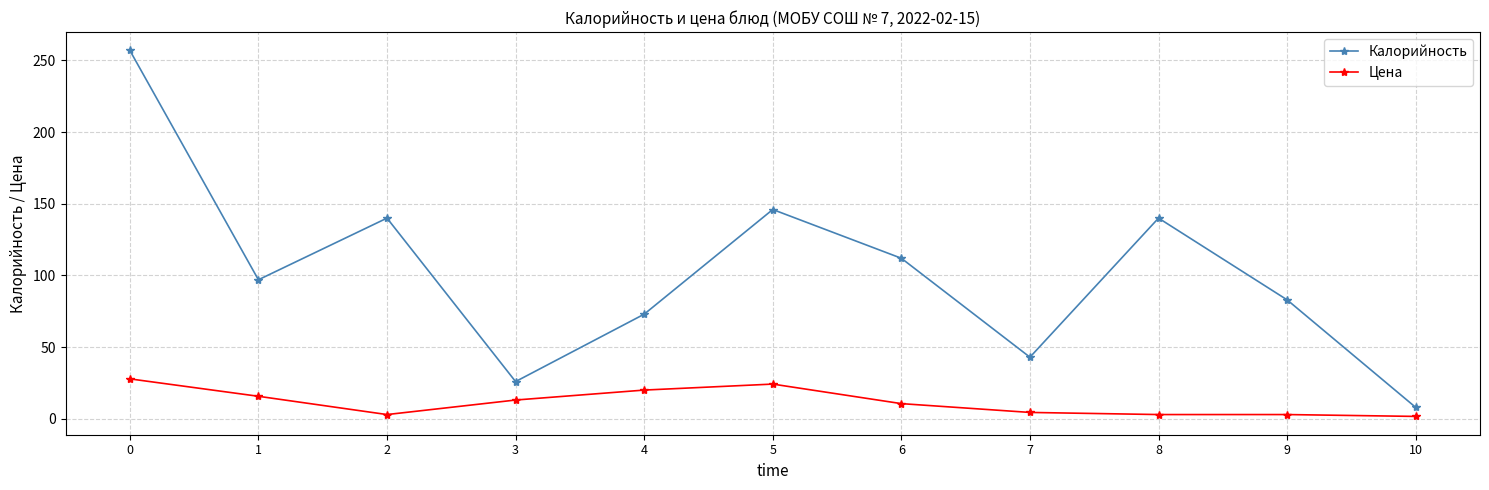

Is it true that Цена equals 45.1 at 0?

False